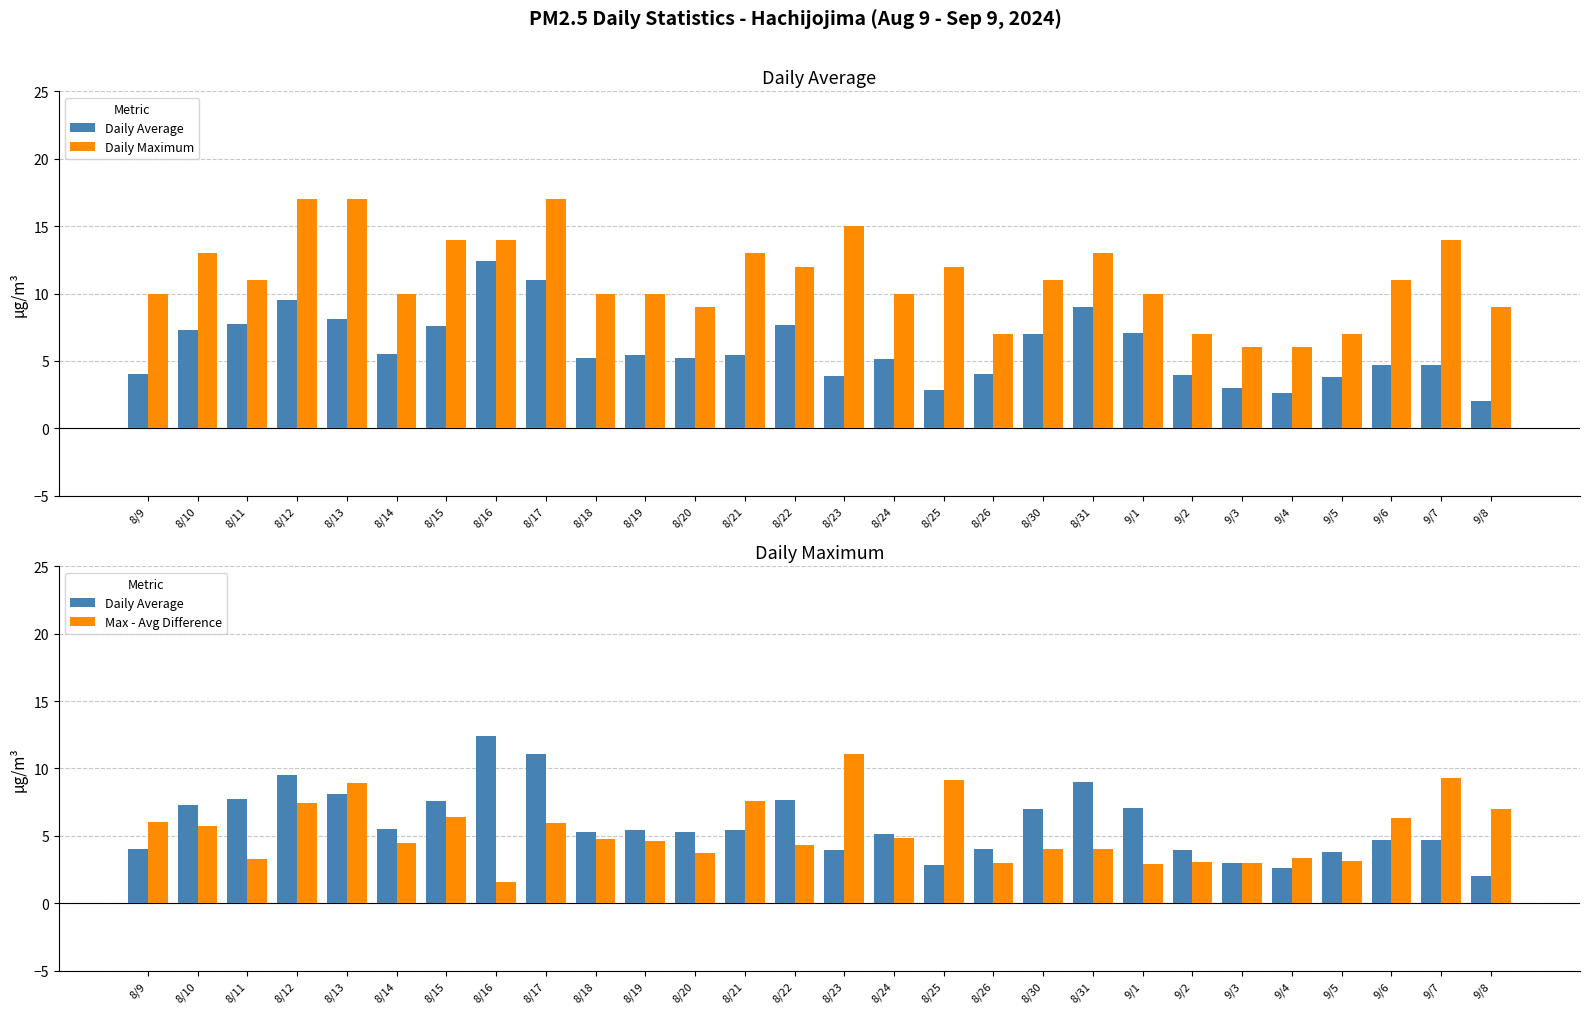

Between 8/25 and 9/3, which series saw the biggest shift?

Max - Avg Difference